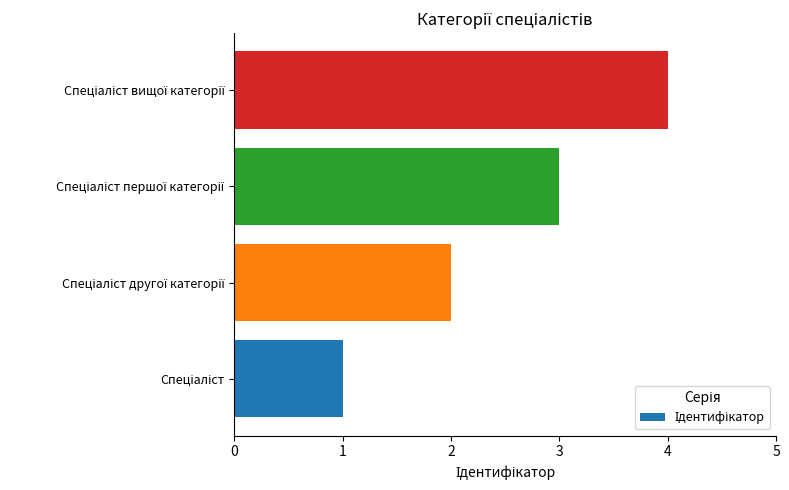

What is the greatest value displayed?

4